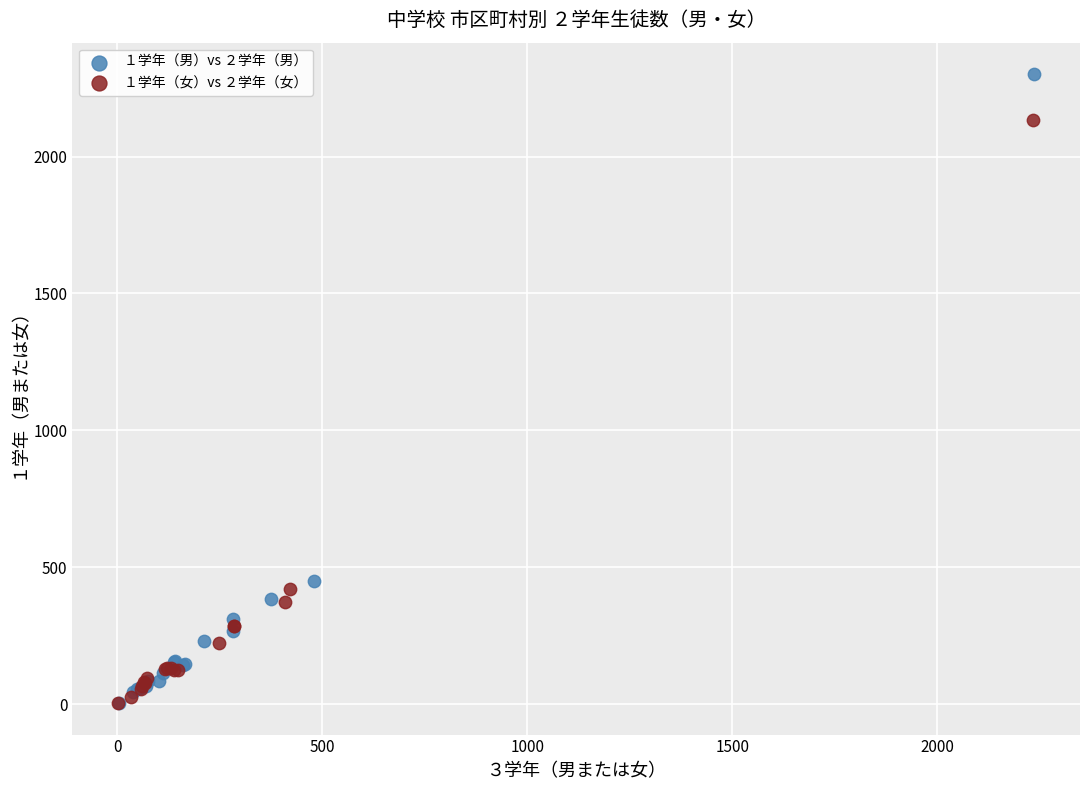

Which series has the widest spread of Y values?

１学年（男）vs ２学年（男）